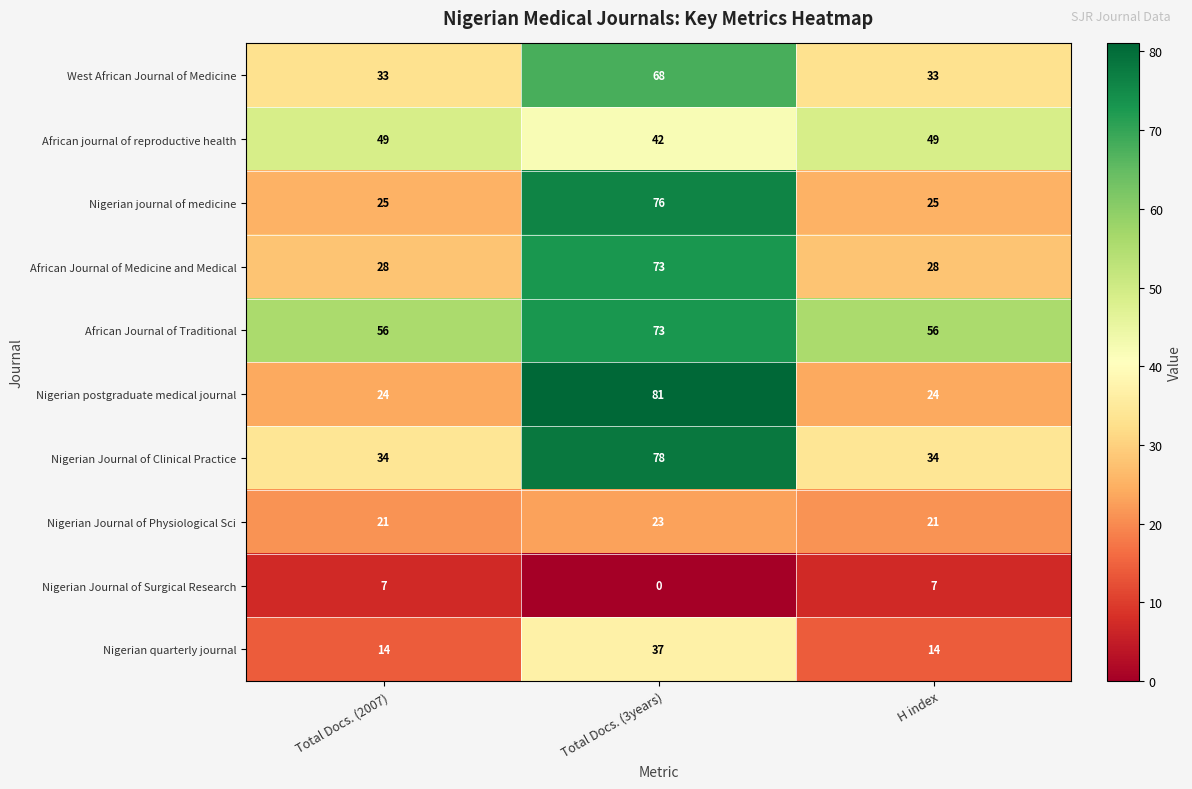

At H index, list the series in order from largest to smallest.

African Journal of Traditional, African journal of reproductive health, Nigerian Journal of Clinical Practice, West African Journal of Medicine, African Journal of Medicine and Medical, Nigerian journal of medicine, Nigerian postgraduate medical journal, Nigerian Journal of Physiological Sci, Nigerian quarterly journal, Nigerian Journal of Surgical Research